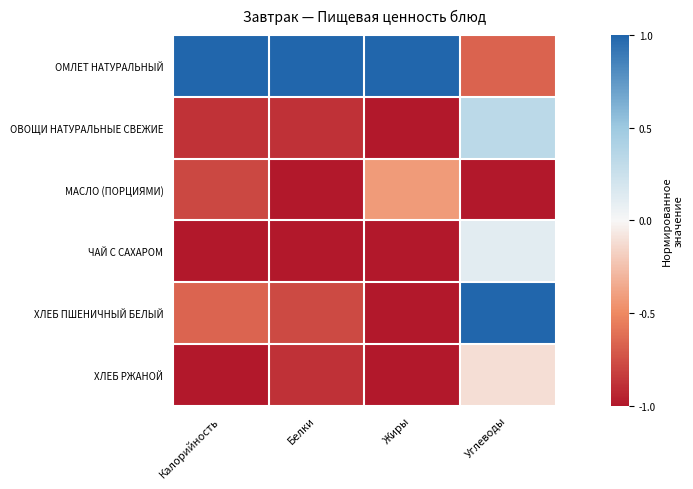

Reading left to right, extract all data points from this chart.

ОМЛЕТ НАТУРАЛЬНЫЙ: Калорийность=1.0	Белки=1.0	Жиры=1.0	Углеводы=-0.7
ОВОЩИ НАТУРАЛЬНЫЕ СВЕЖИЕ: Калорийность=-0.9	Белки=-0.9	Жиры=-1.0	Углеводы=0.3
МАСЛО (ПОРЦИЯМИ): Калорийность=-0.8	Белки=-1.0	Жиры=-0.4	Углеводы=-1.0
ЧАЙ С САХАРОМ: Калорийность=-1.0	Белки=-1.0	Жиры=-1.0	Углеводы=0.1
ХЛЕБ ПШЕНИЧНЫЙ БЕЛЫЙ: Калорийность=-0.7	Белки=-0.8	Жиры=-1.0	Углеводы=1.0
ХЛЕБ РЖАНОЙ: Калорийность=-1.0	Белки=-0.9	Жиры=-1.0	Углеводы=-0.1